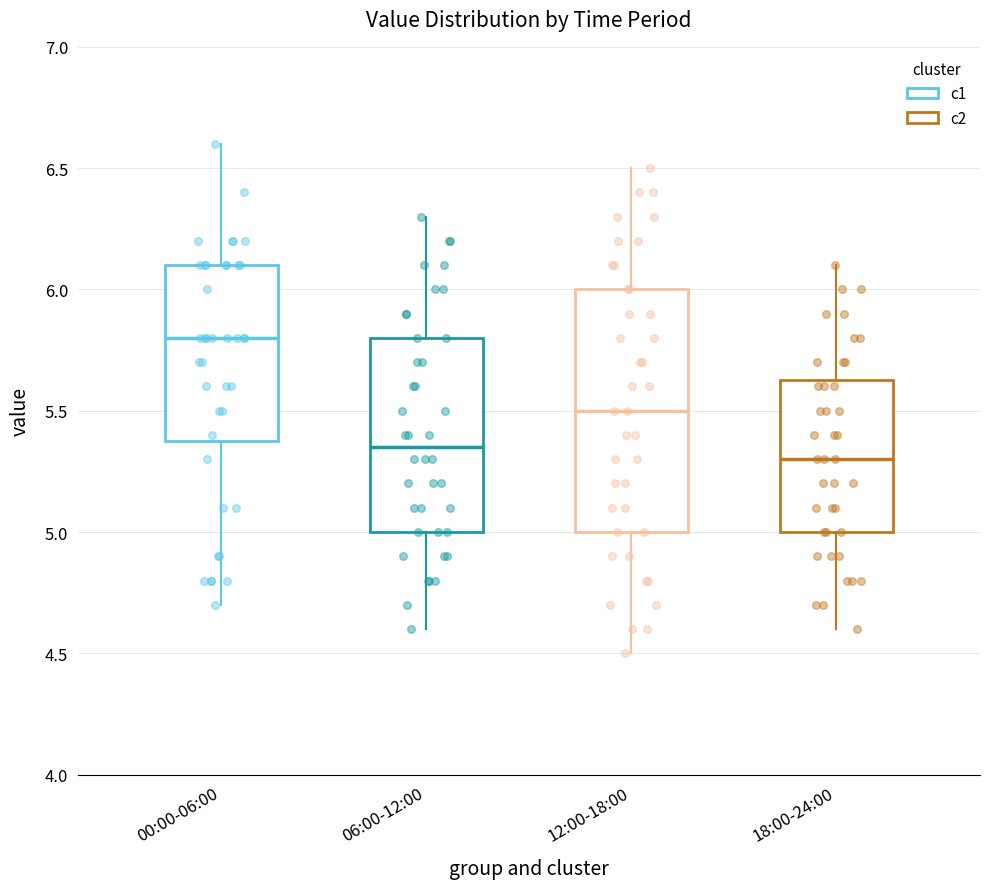

Reading left to right, transcribe this box plot: for each box, give where its median line is, the range the box spans, and where its two whiskers end, as read against the y-axis. The values are not printed on the chart, so give them approximately, as read against the axis.

00:00-06:00: median 5.80, box 5.40 to 6.10, whiskers 4.70 to 6.60
06:00-12:00: median 5.35, box 5.00 to 5.80, whiskers 4.60 to 6.30
12:00-18:00: median 5.50, box 5.00 to 6.00, whiskers 4.50 to 6.50
18:00-24:00: median 5.30, box 5.00 to 5.65, whiskers 4.60 to 6.10